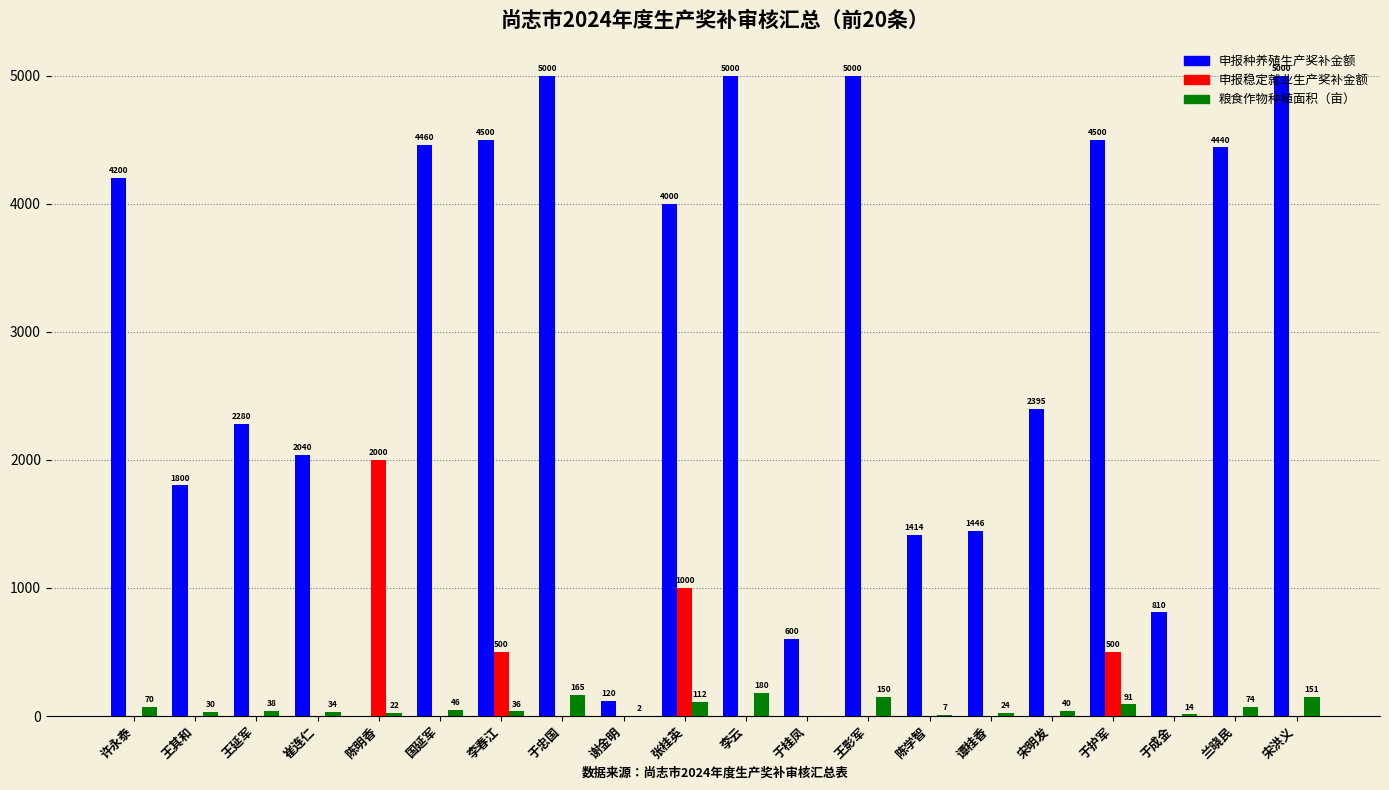

At which label does 申报稳定就业生产奖补金额 reach its peak?

陈明香